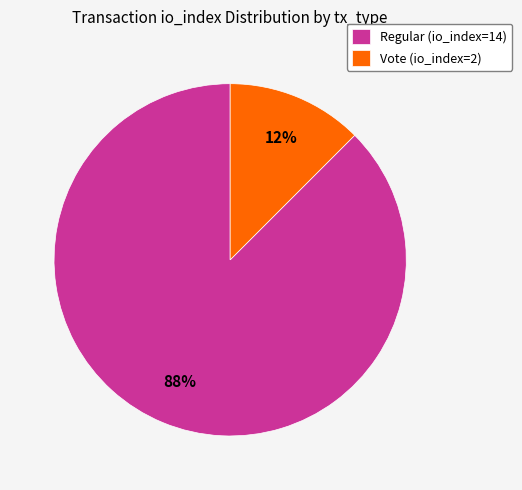

Which category accounts for the majority?

Regular (io_index=14)